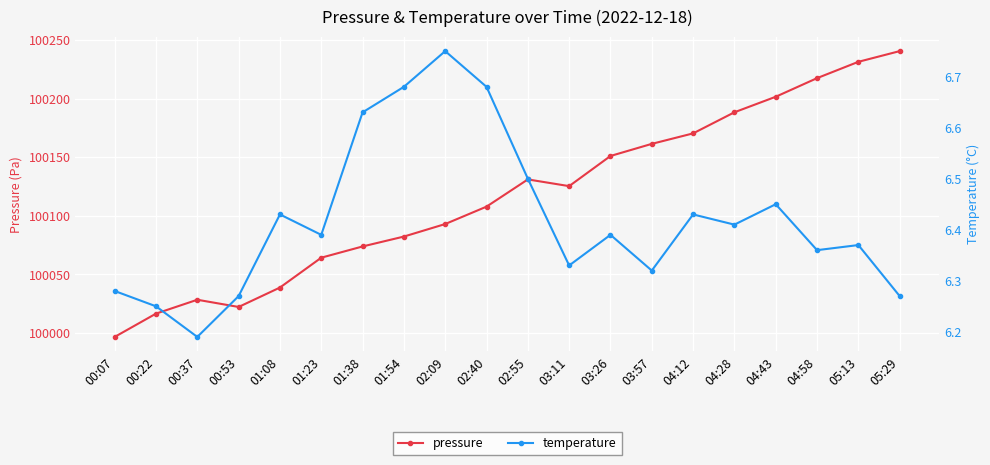

Rank the series by their maximum value, from lowest to highest.

temperature, pressure